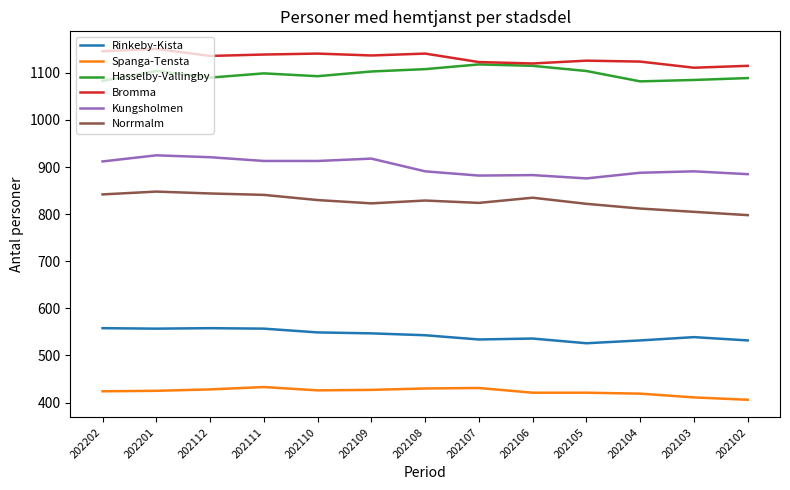

How many categories are shown in the chart?

13